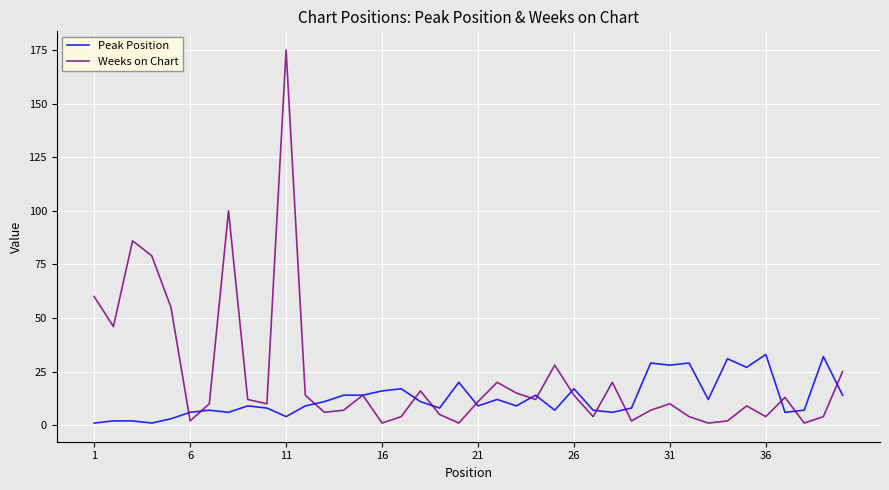

What is the average value of the Peak Position series?

13